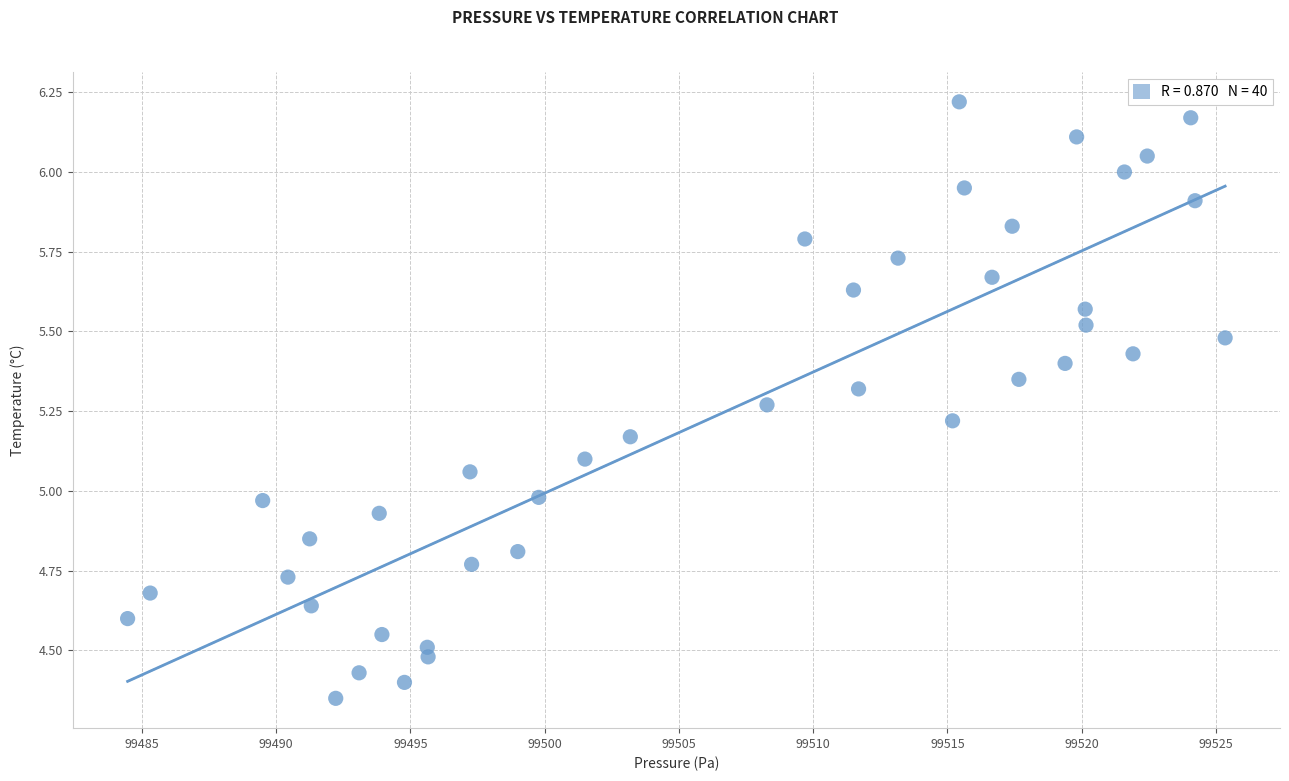

What is the range of X values (max minus min)?

40.9